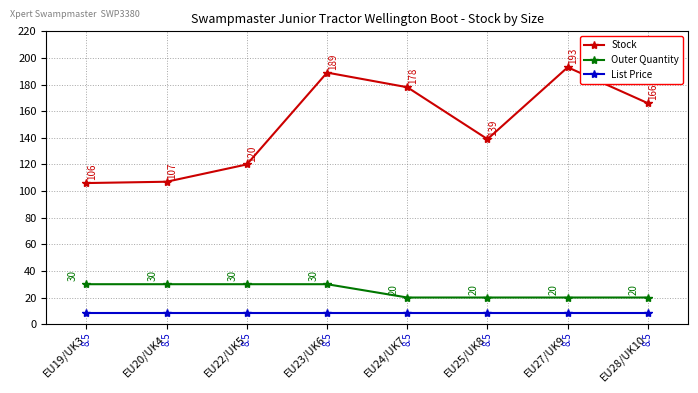

True or false: Stock has more than 2 points higher than both neighbors.

False